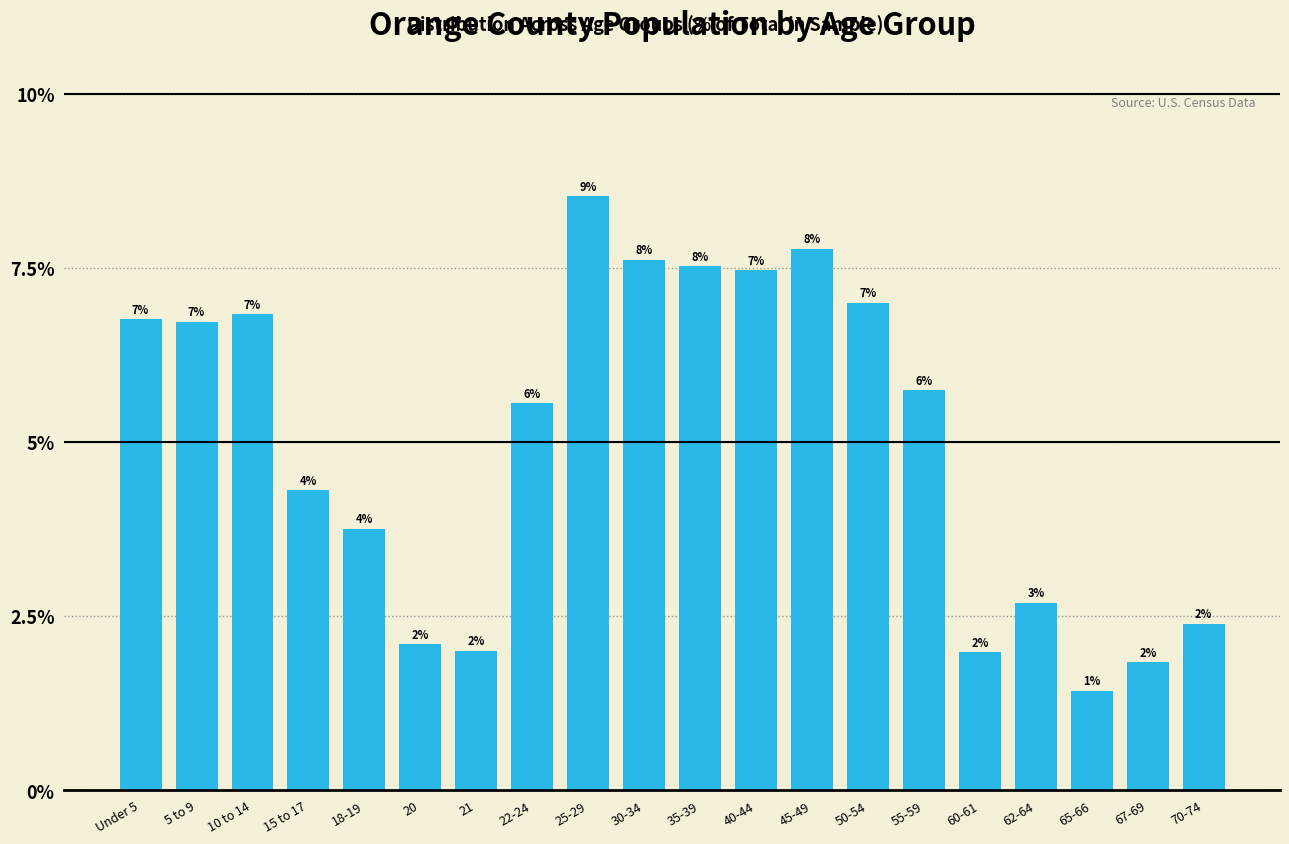

At which category does the chart reach its minimum across all series?

65-66